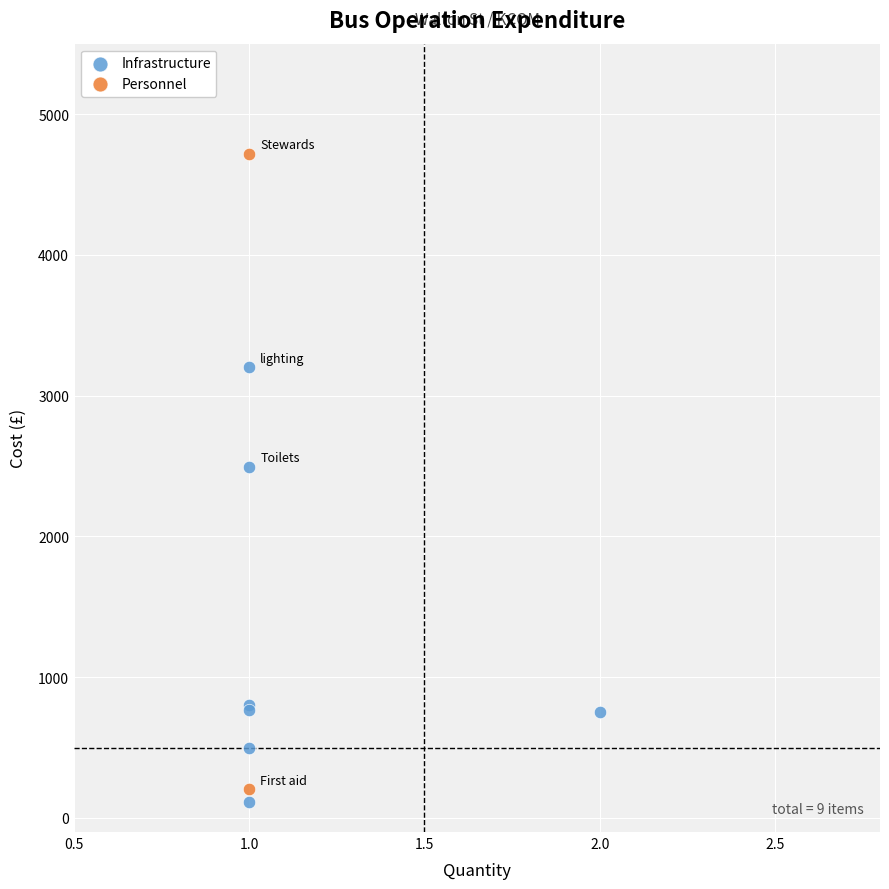

What are all the series names shown in the legend?

Infrastructure, Personnel